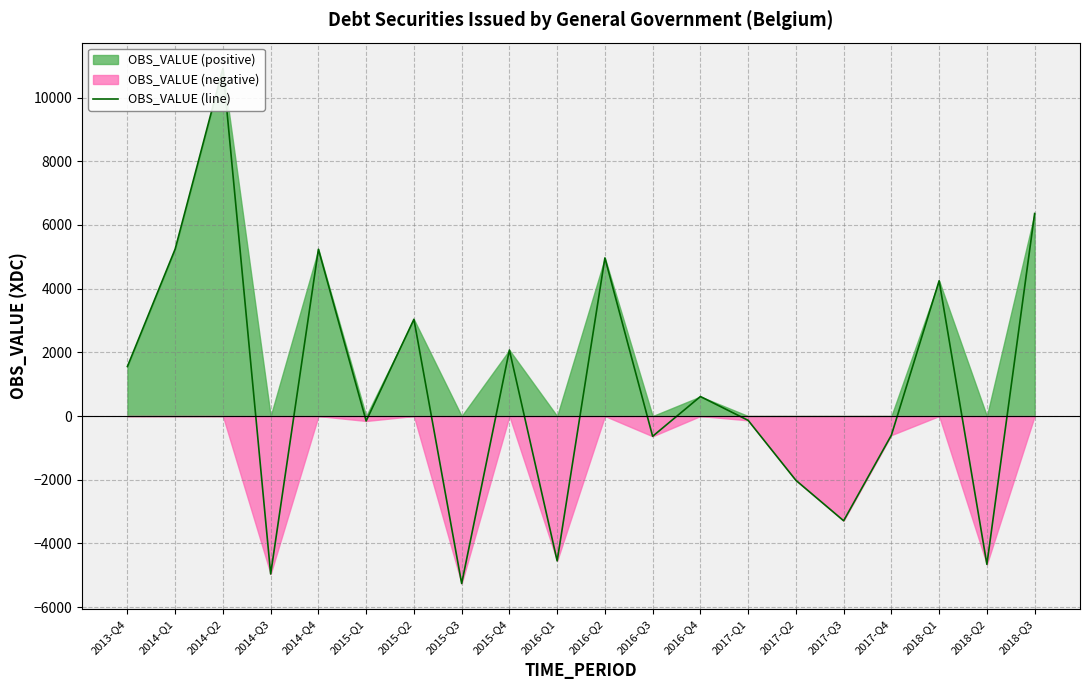

Reading left to right, what are all the values shown in this chart?

2013-Q4=1557.1	2014-Q1=5245.4	2014-Q2=10918.2	2014-Q3=-4959.6	2014-Q4=5237.6	2015-Q1=-154.6	2015-Q2=3039.0	2015-Q3=-5257.7	2015-Q4=2073.1	2016-Q1=-4547.2	2016-Q2=4965.9	2016-Q3=-635.5	2016-Q4=613.4	2017-Q1=-135.0	2017-Q2=-2017.8	2017-Q3=-3288.0	2017-Q4=-598.7	2018-Q1=4248.9	2018-Q2=-4655.6	2018-Q3=6360.9